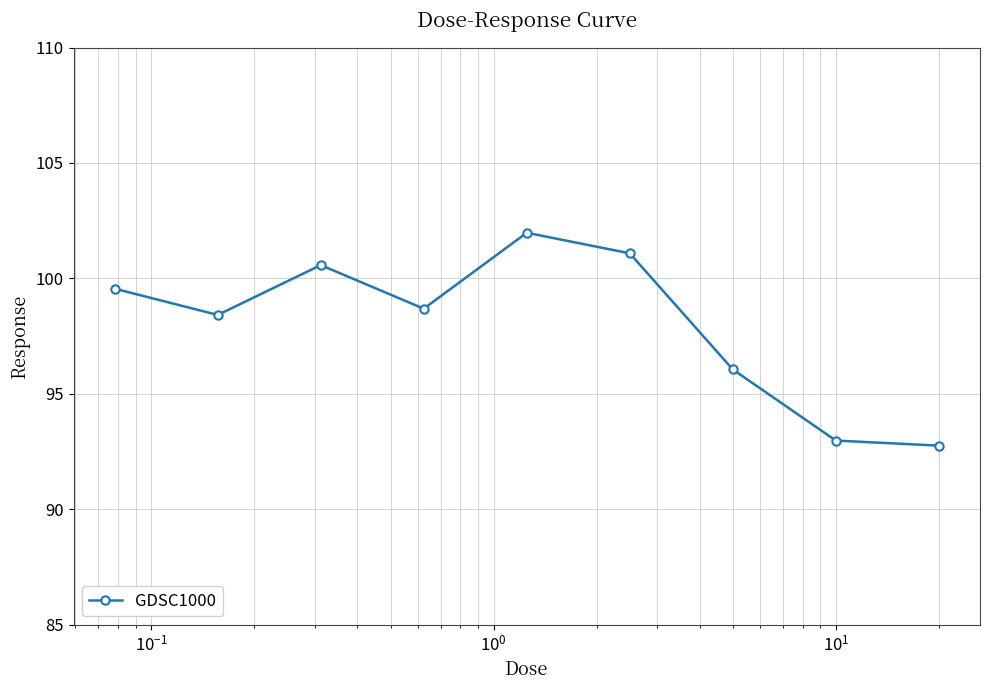

What is the sum of all values?

882.1